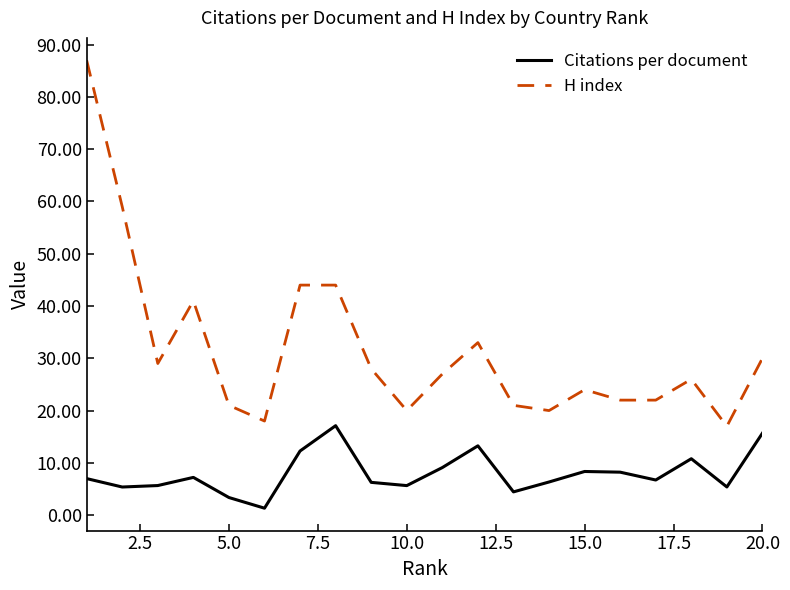

Which series has the widest spread of values?

H index